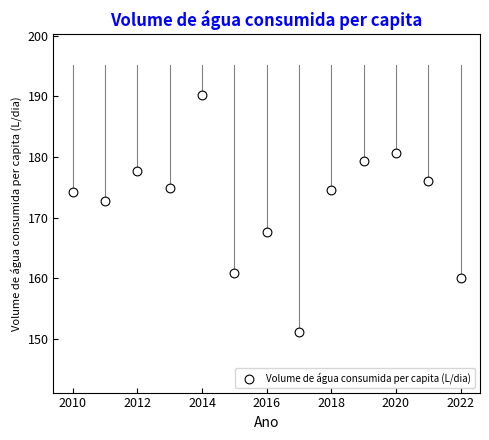

What is the range of Y values (max minus min)?

39.1